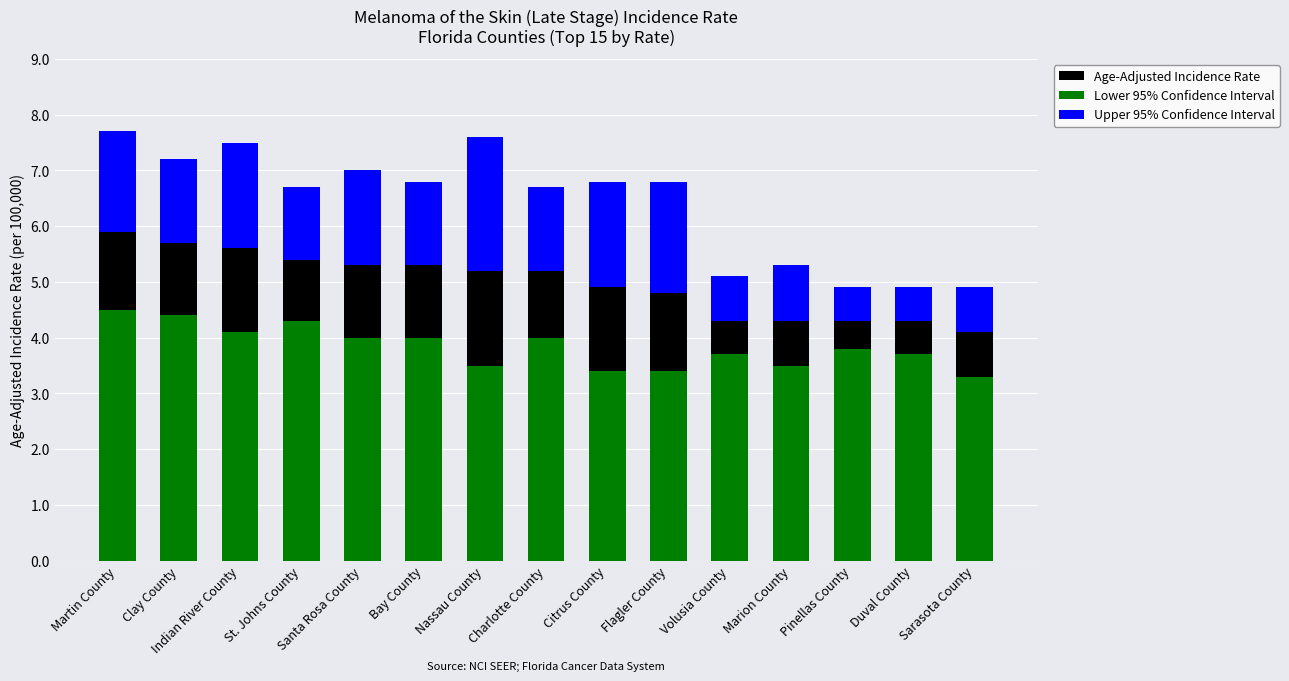

Reading left to right, what are all the values shown in this chart?

Age-Adjusted Incidence Rate: 5.9	5.7	5.6	5.4	5.3	5.3	5.2	5.2	4.9	4.8	4.3	4.3	4.3	4.3	4.1
Lower 95% Confidence Interval: 4.5	4.4	4.1	4.3	4.0	4.0	3.5	4.0	3.4	3.4	3.7	3.5	3.8	3.7	3.3
Upper 95% Confidence Interval: 1.8	1.5	1.9	1.3	1.7	1.5	2.4	1.5	1.9	2.0	0.8	1.0	0.6	0.6	0.8